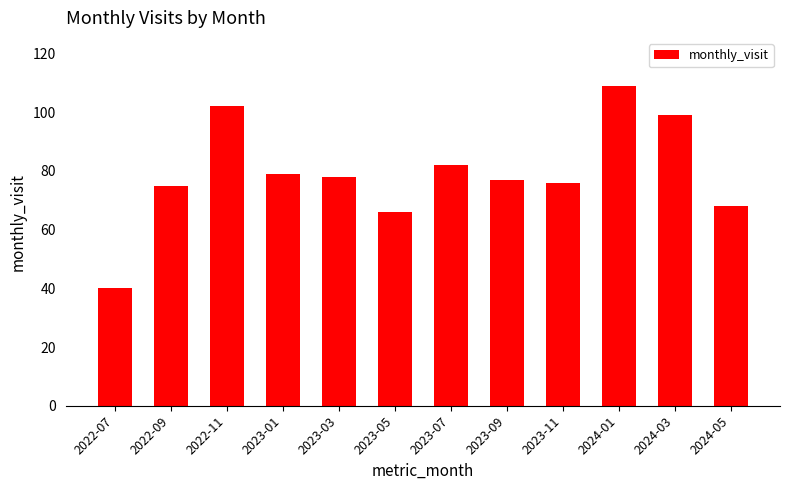

Is it true that the value at 2022-11 is 102?

True